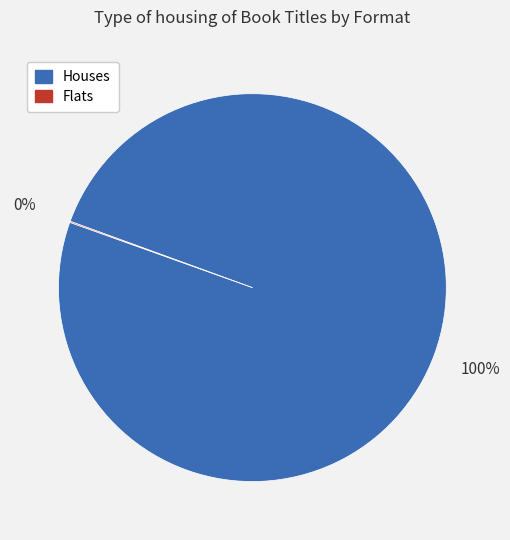

Is there any slice that represents more than half of the pie?

Yes